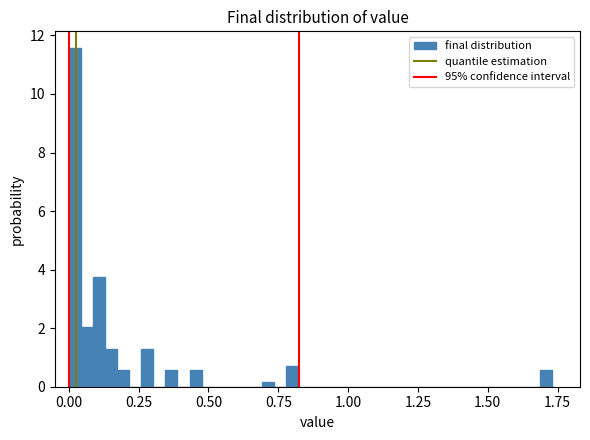

Around what value on the x-axis is the tallest bar? Give the approximate position of its centre, as read against the axis.

0.00